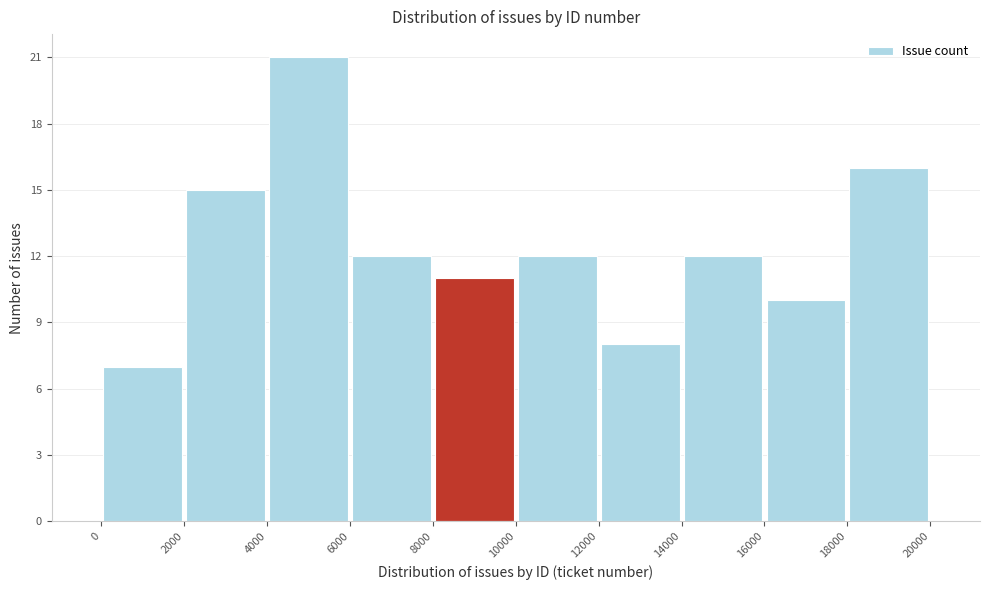

Reading left to right, transcribe this chart: for each bar, give the range it covers on the x-axis and its height. The values are not printed on the chart, so give them approximately, as read against the axis.

0 to 2000: 7
2000 to 4000: 15
4000 to 6000: 21
6000 to 8000: 12
8000 to 10000: 11
10000 to 12000: 12
12000 to 14000: 8
14000 to 16000: 12
16000 to 18000: 10
18000 to 20000: 16